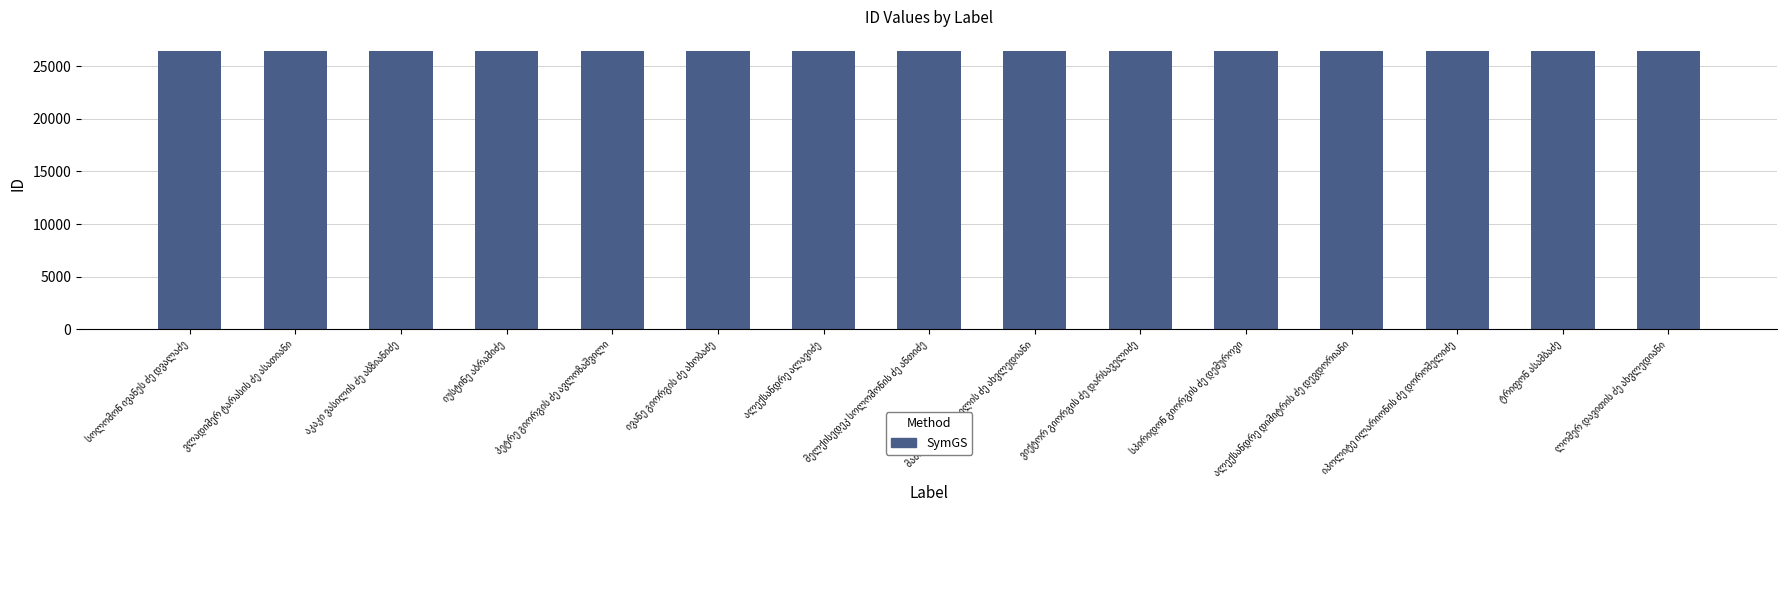

What is the average value?

26453